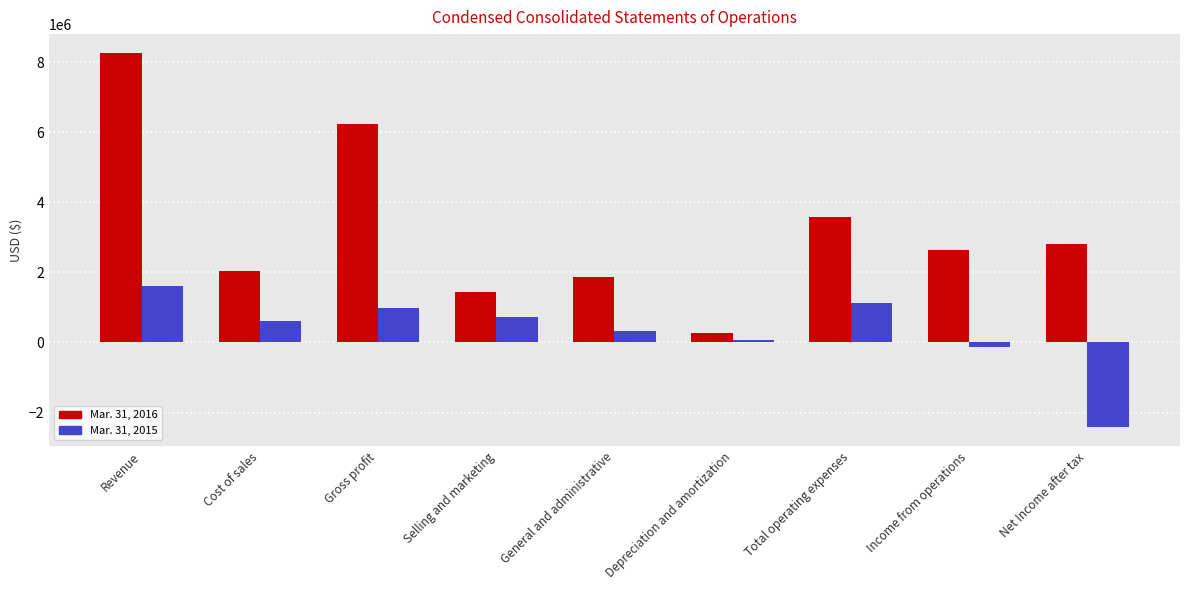

What is the sum of all Mar. 31, 2016 values?

29172270